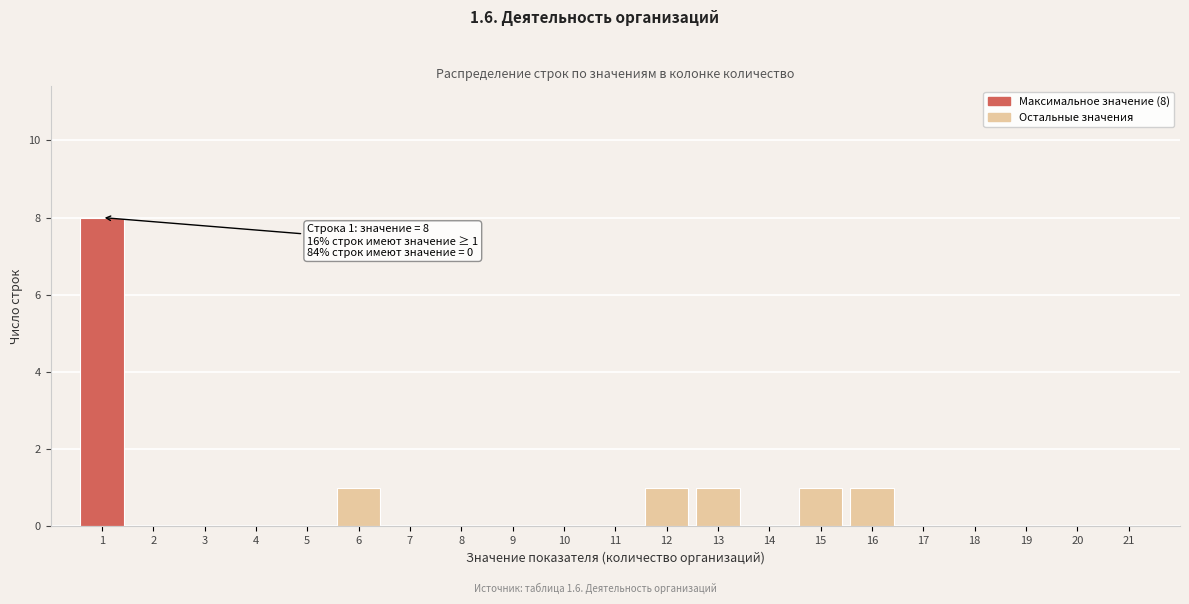

Reading left to right, list all the values displayed in this chart.

1=8	2=0	3=0	4=0	5=0	6=1	7=0	8=0	9=0	10=0	11=0	12=1	13=1	14=0	15=1	16=1	17=0	18=0	19=0	20=0	21=0